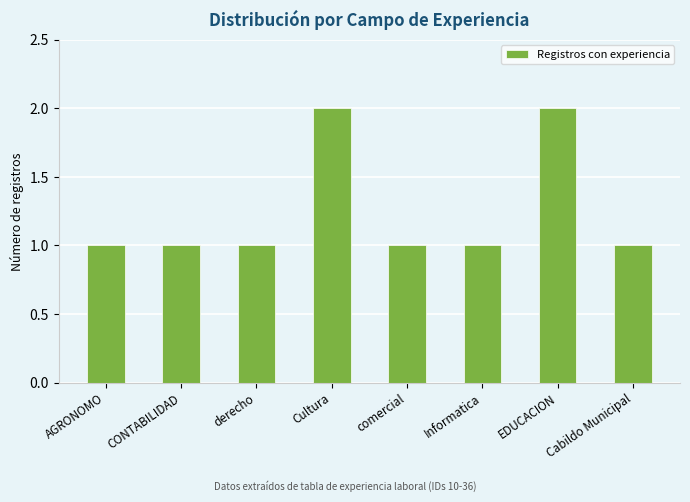

What is the value of the 2nd bar from the left?

1